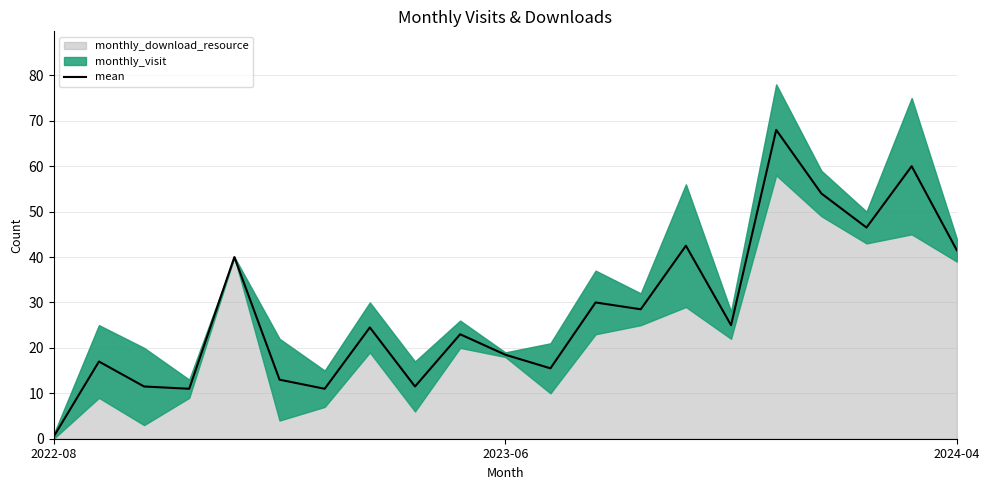

Rank the categories by value from highest to lowest.

16, 19, 17, 18, 14, 20, 4, 12, 13, 15, 7, 9, 10, 2023-06, 11, 5, 2024-04, 8, 3, 6, 2022-08